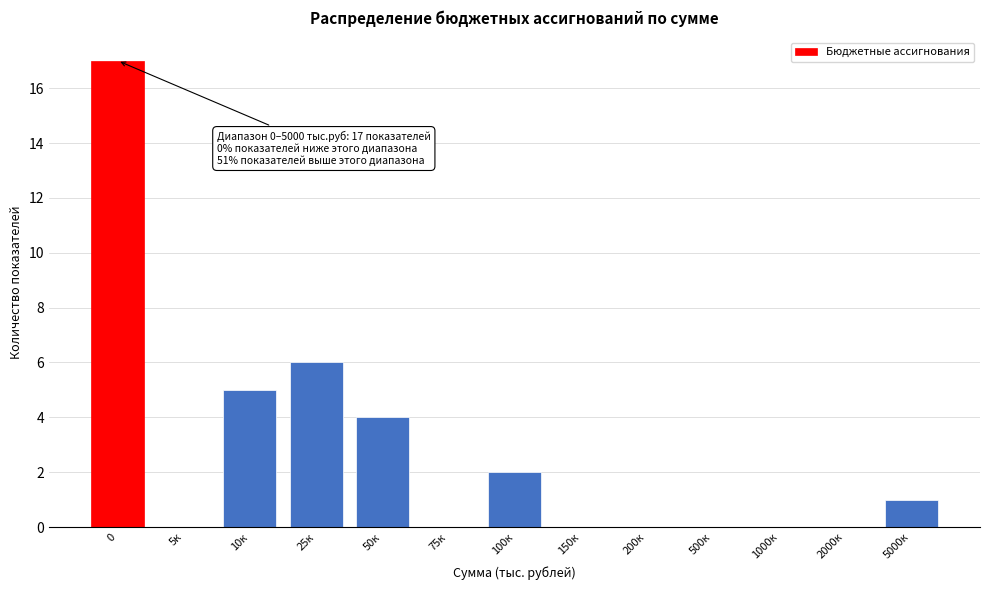

Reading left to right, transcribe all the data shown in this chart.

0=17	5к=0	10к=5	25к=6	50к=4	75к=0	100к=2	150к=0	200к=0	500к=0	1000к=0	2000к=0	5000к=1